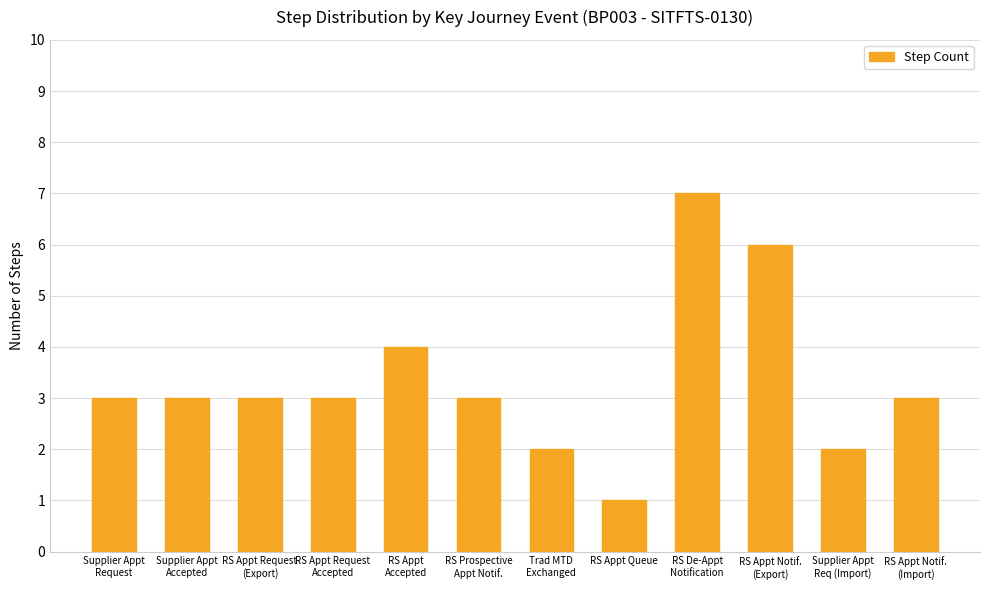

Which label corresponds to the largest value in the chart?

RS De-Appt
Notification